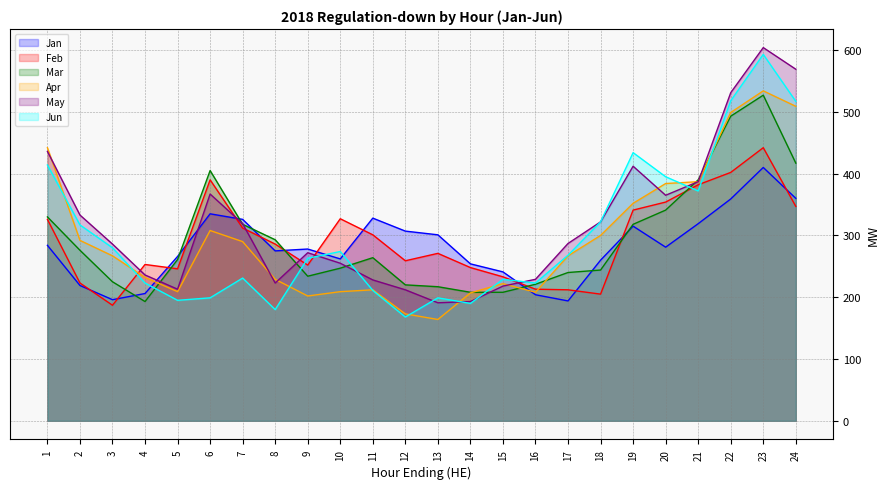

Which category has the lowest value in the Feb series?

3